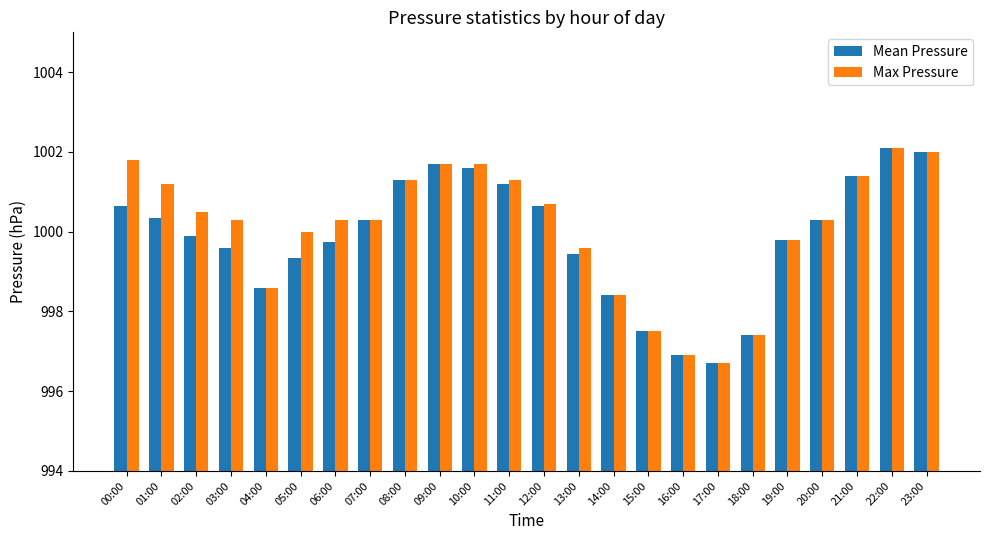

How many distinct data groups are displayed?

2